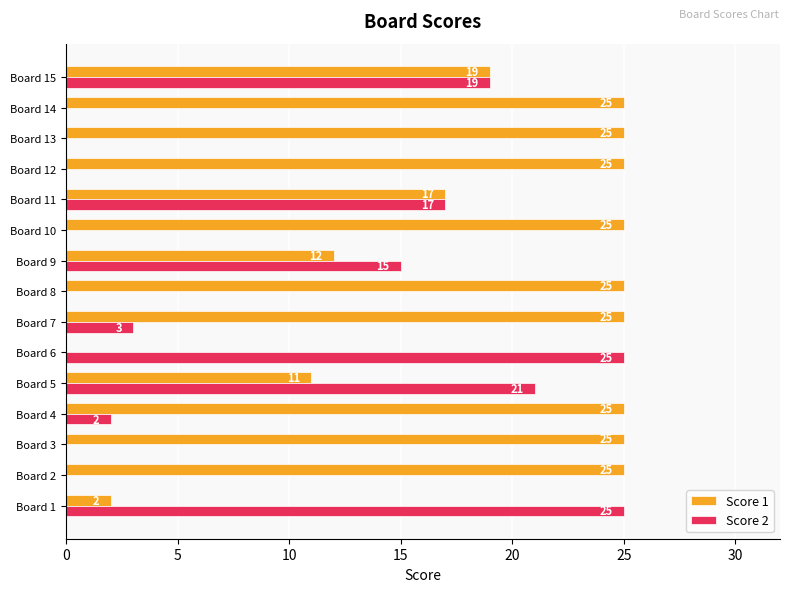

What is the average value of the Score 1 series?

19